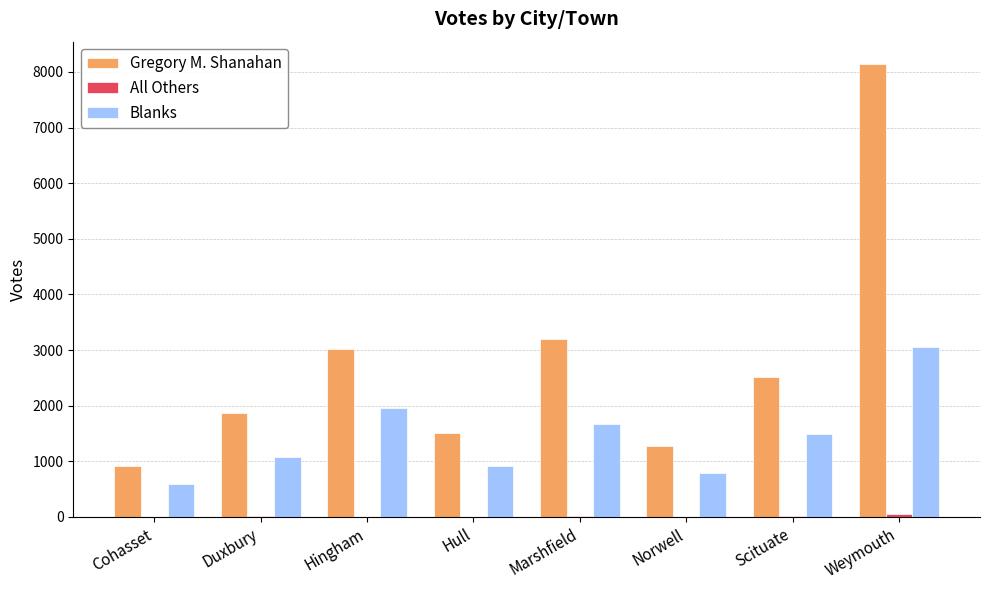

What is the average value of the Blanks series?

1441